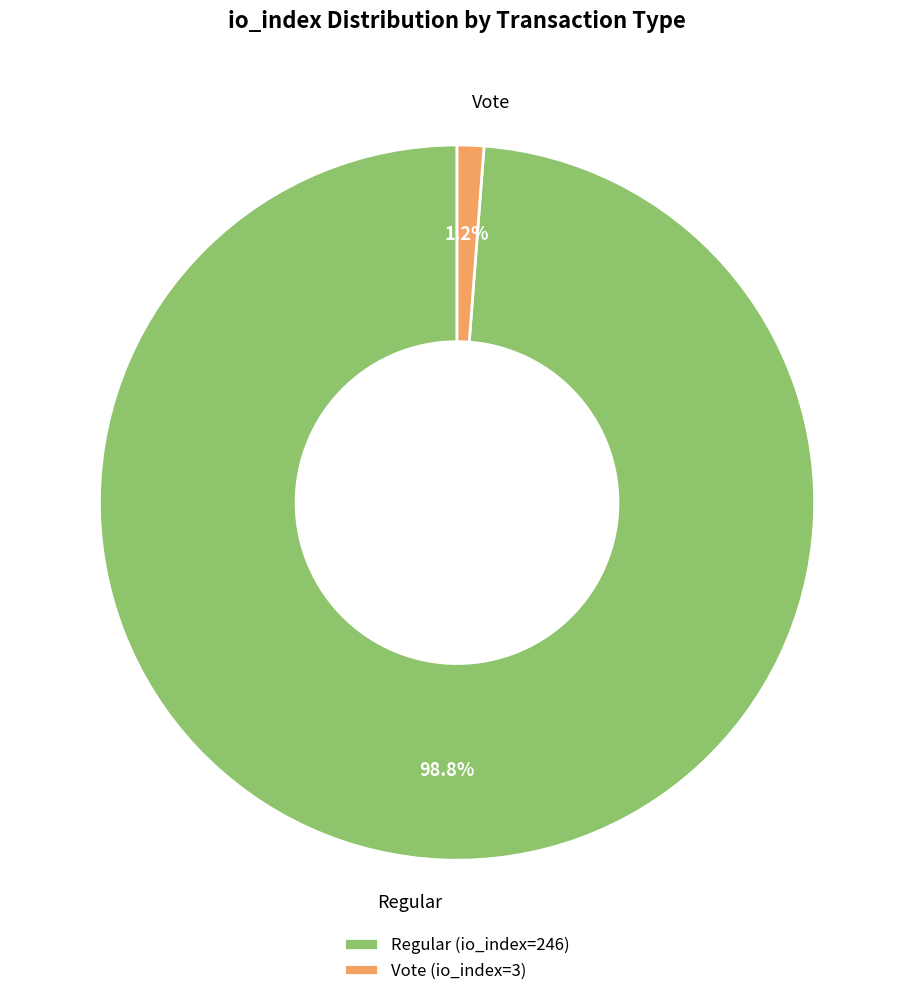

Is there any slice that represents more than half of the pie?

Yes